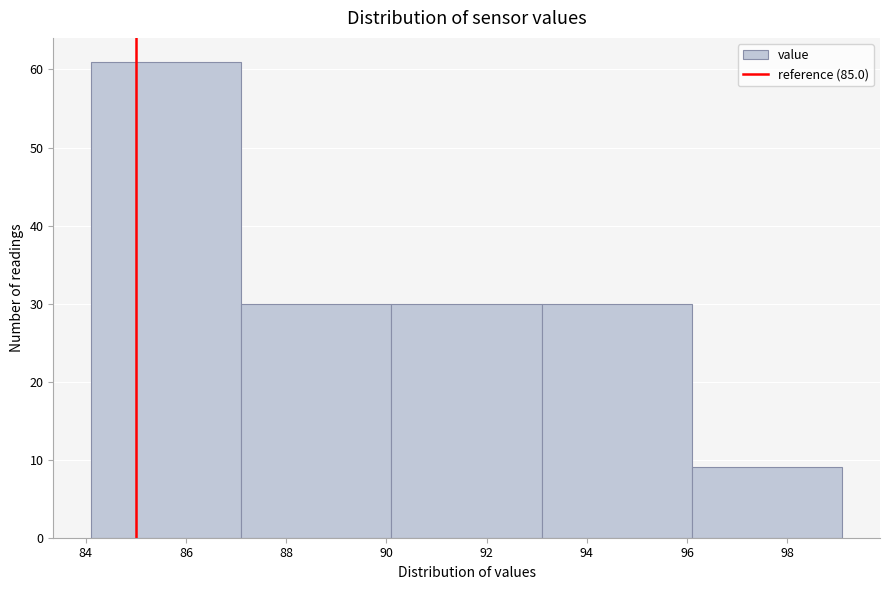

How tall is the bar that spans 84.1 to 87.1 on the x-axis? Neither the bar edges nor the heights are printed on the chart, so give them approximately, as read against the axes.

61